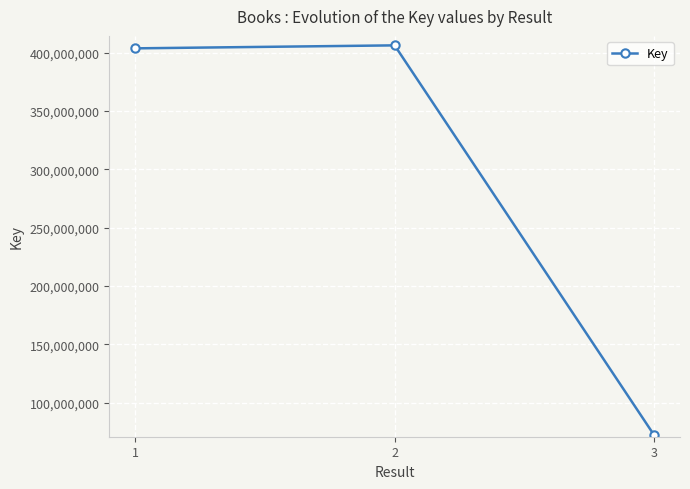

Which category has the lowest value across all series?

3